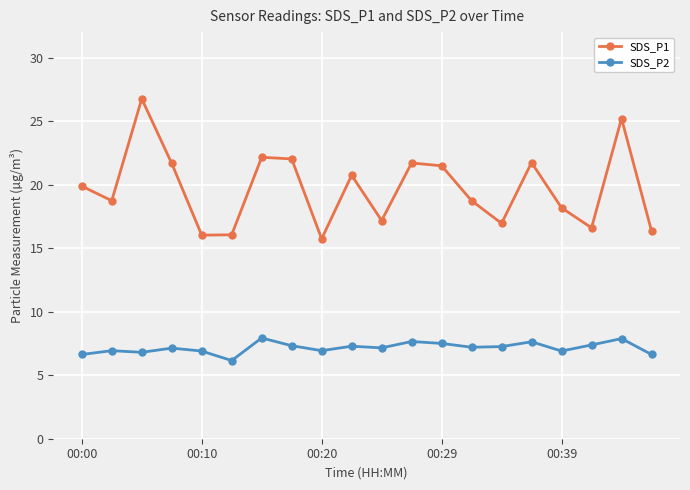

True or false: SDS_P2 and SDS_P1 cross at least once.

False